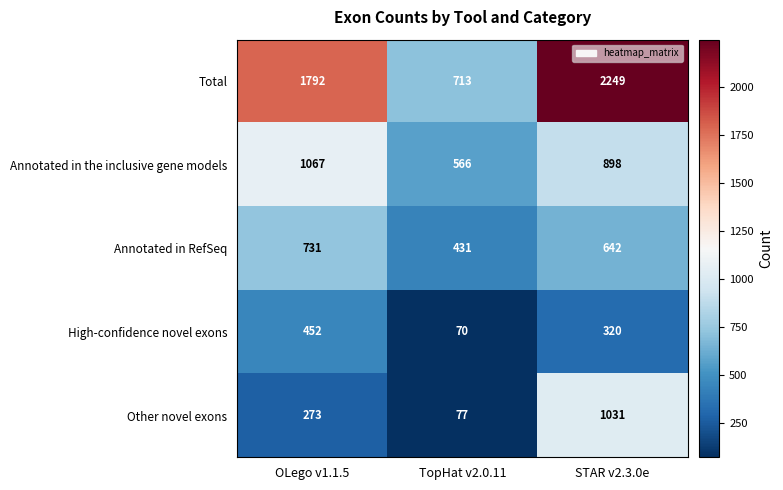

How many data points does each series have?

3